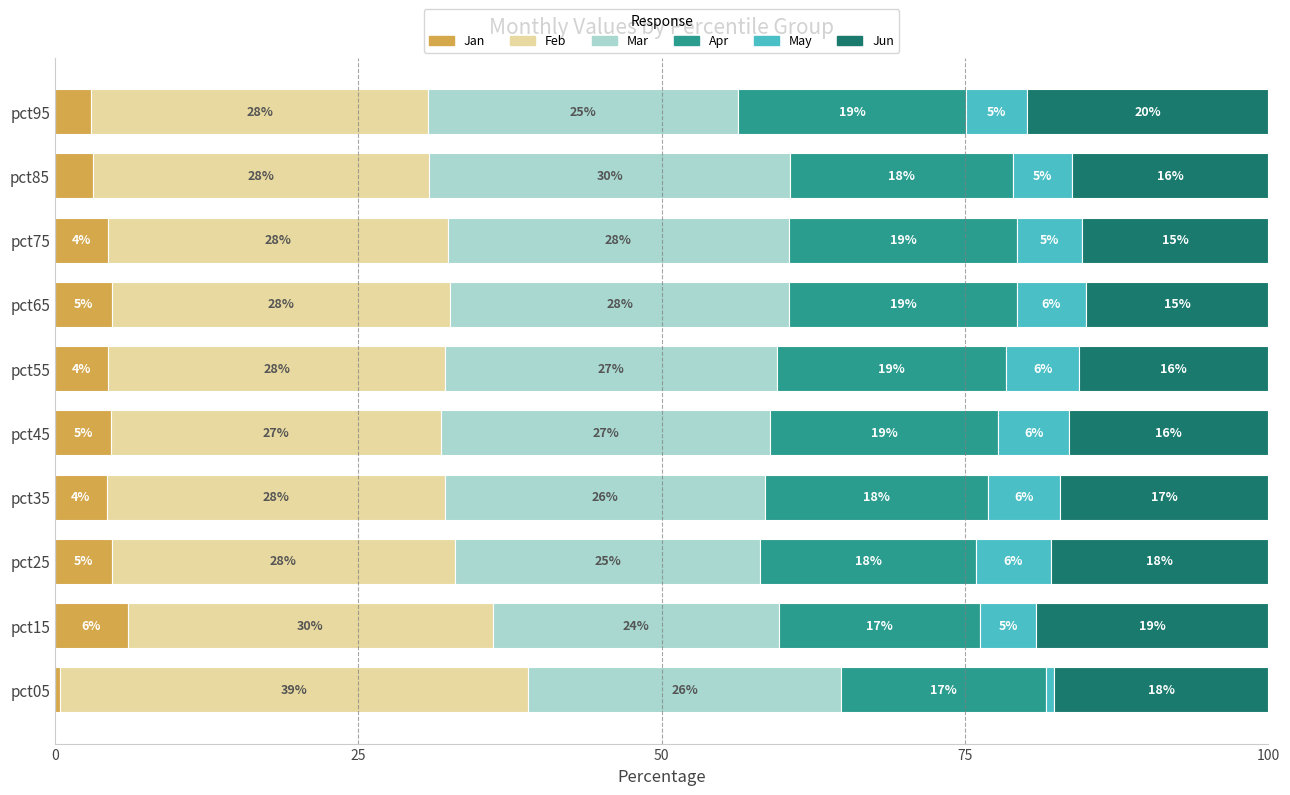

At which label does Jan reach its peak?

pct15